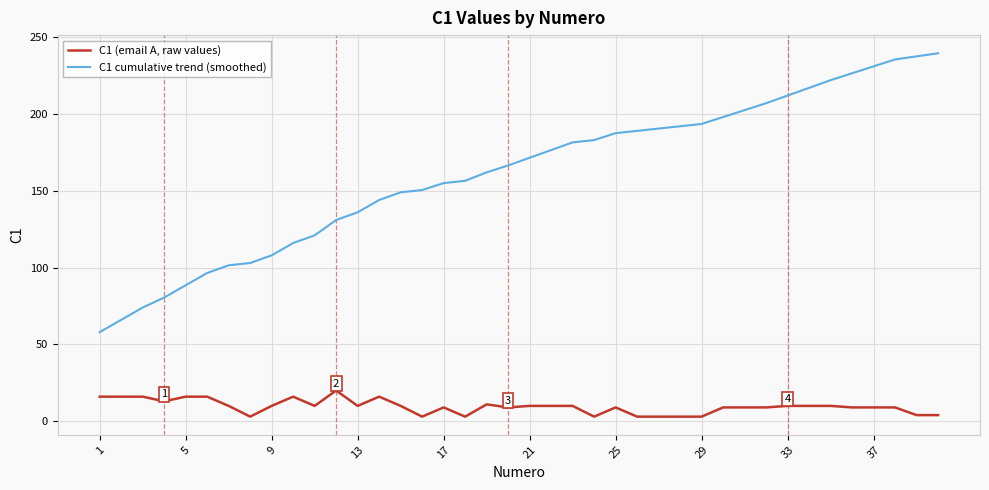

What is the maximum value for C1 (email A, raw values)?

20.0